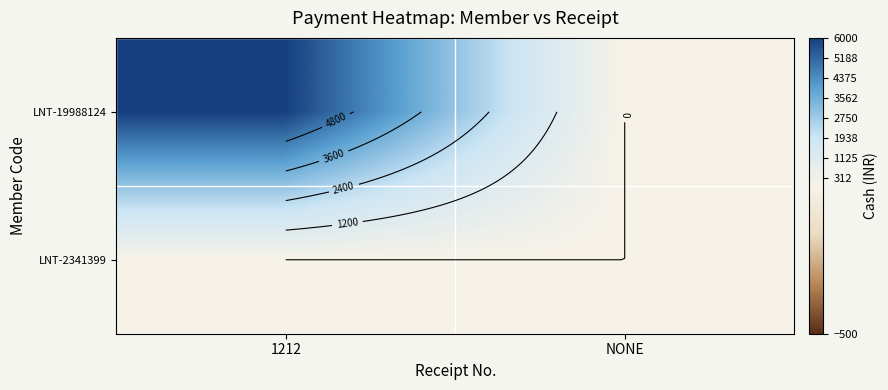

Rank the series at NONE from lowest to highest value.

LNT-19988124, LNT-2341399